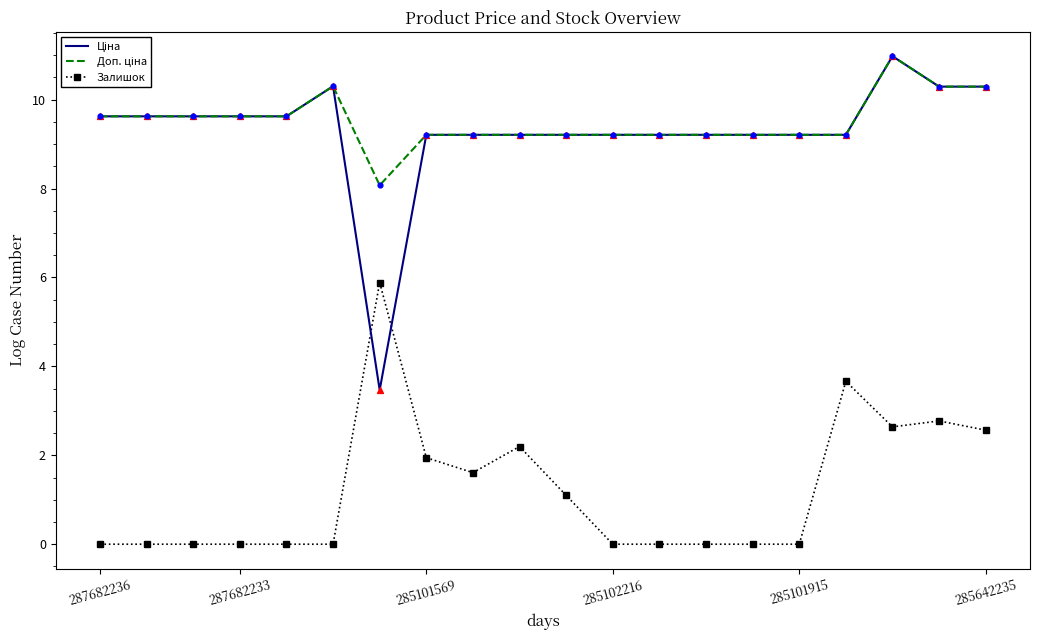

What are all the series names shown in the legend?

Ціна, Доп. ціна, Залишок